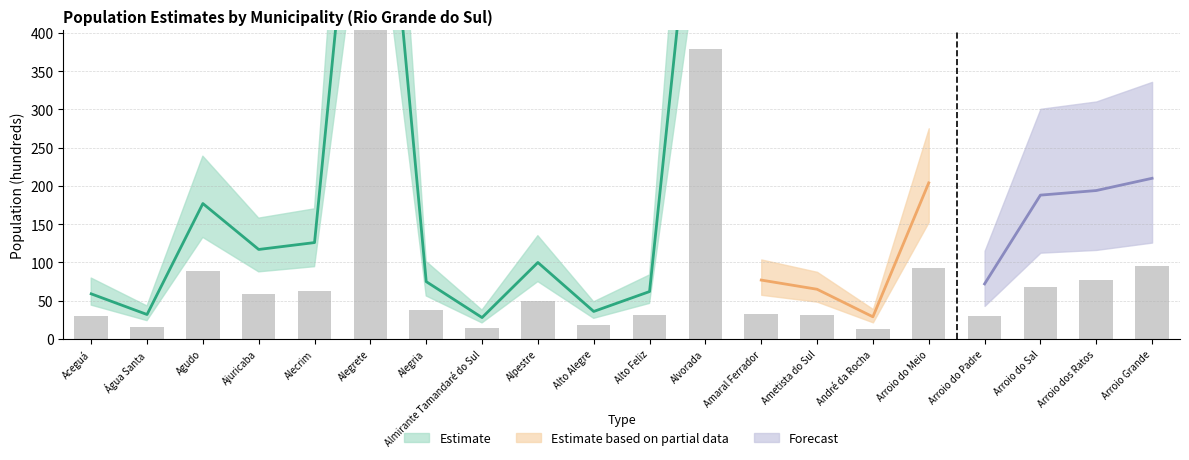

What position from the right is Ametista do Sul?

7